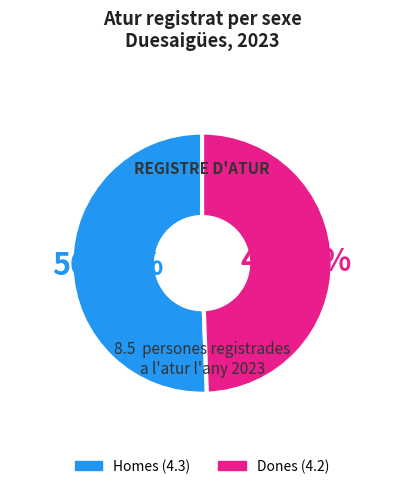

Does any single category account for the majority?

Yes